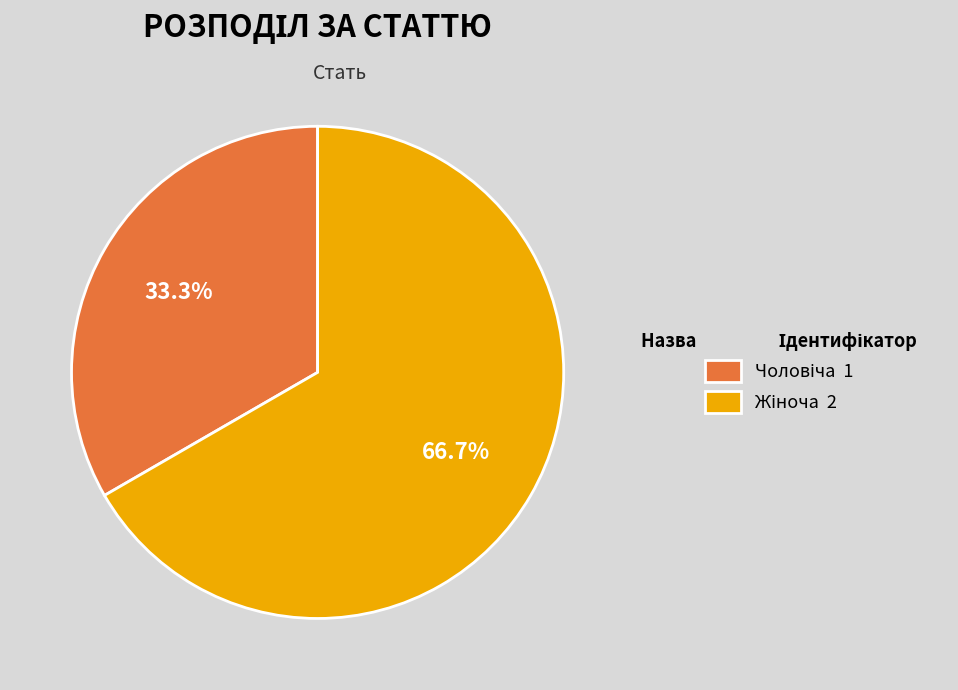

Is there a majority slice in this chart?

Yes